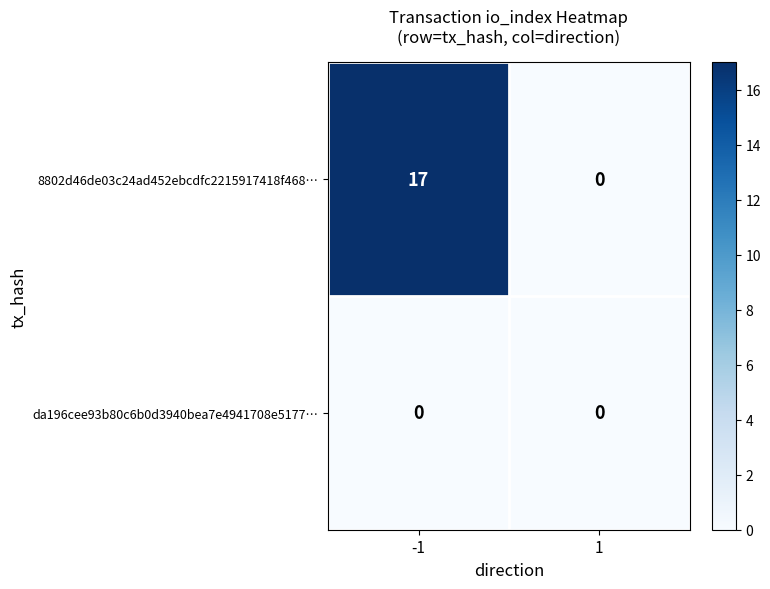

Rank the series at -1 from highest to lowest value.

8802d46de03c24ad452ebcdfc2215917418f468…, da196cee93b80c6b0d3940bea7e4941708e5177…